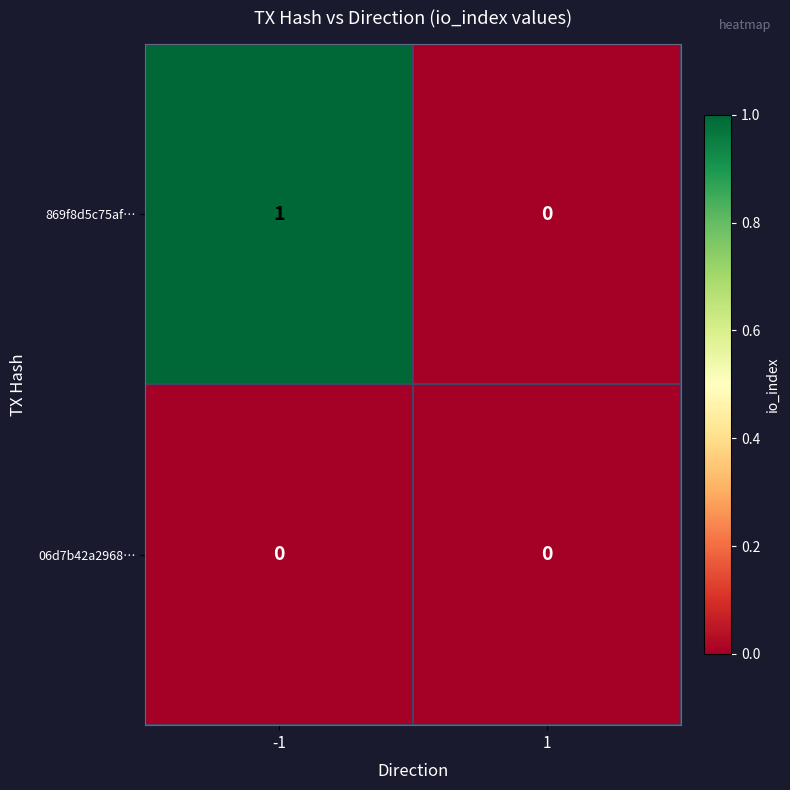

What is the spread (max minus min) of values at -1?

1